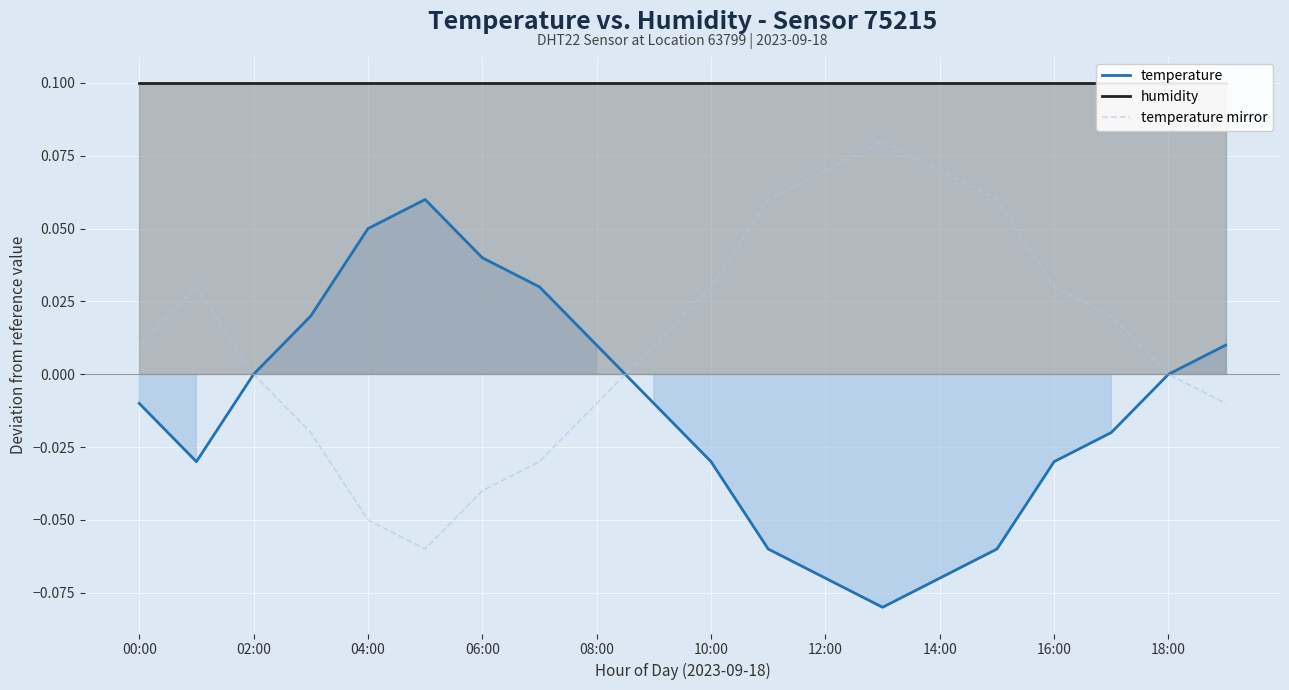

What is the maximum value shown in the chart?

0.1